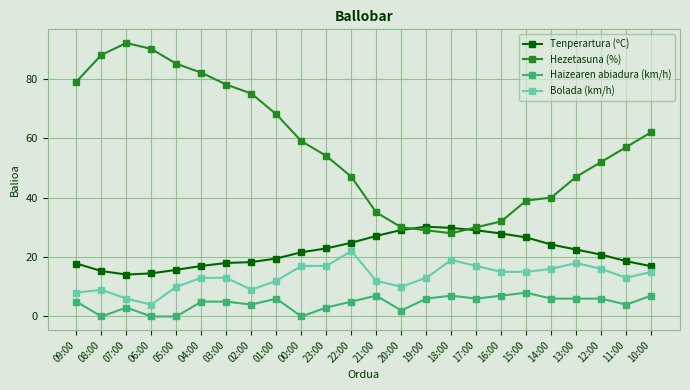

What is the sum of all Tenperartura (ºC) values?

522.2